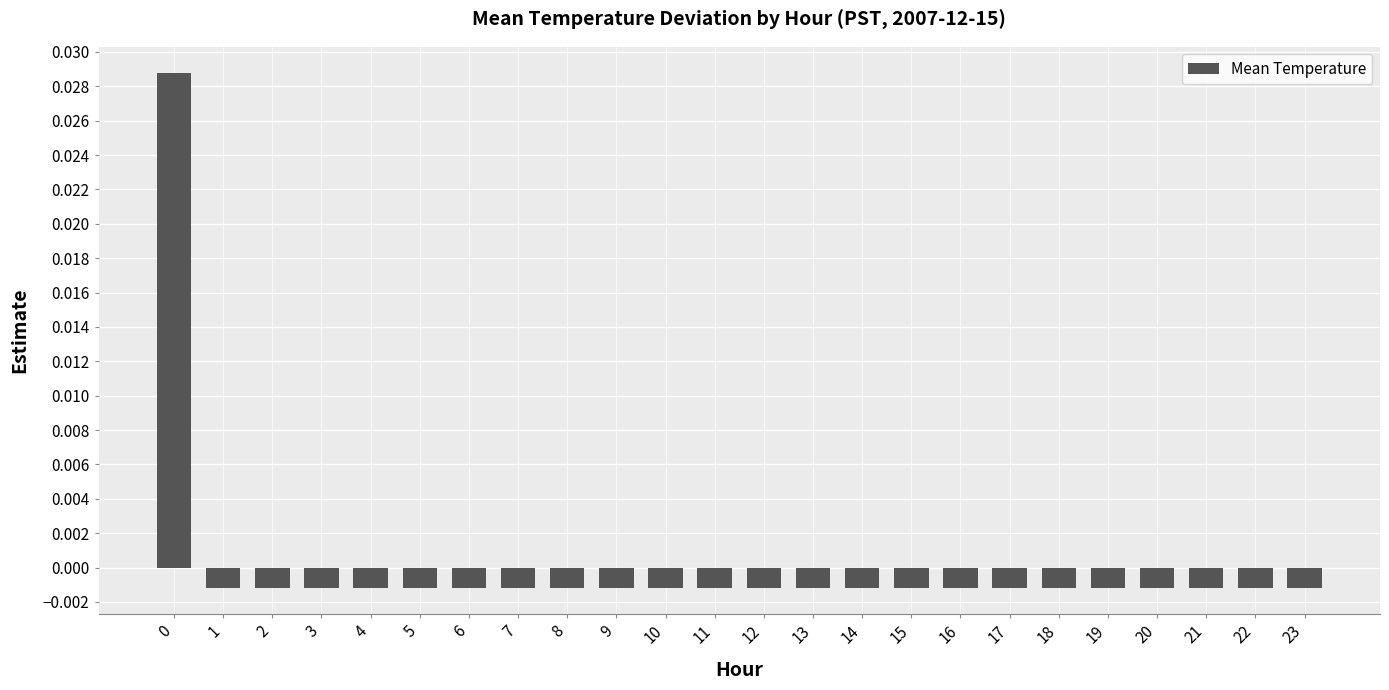

At which label is the value closest to 0?

1